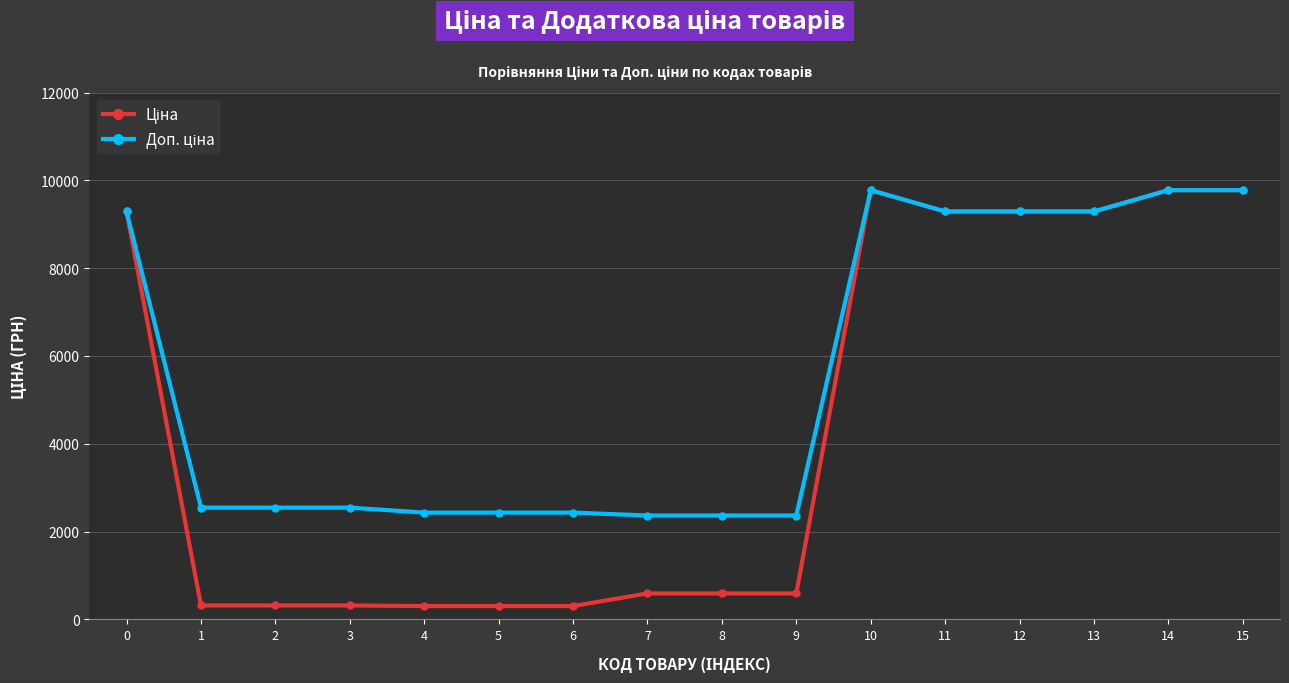

What is the total value across all series at 2?

2864.7